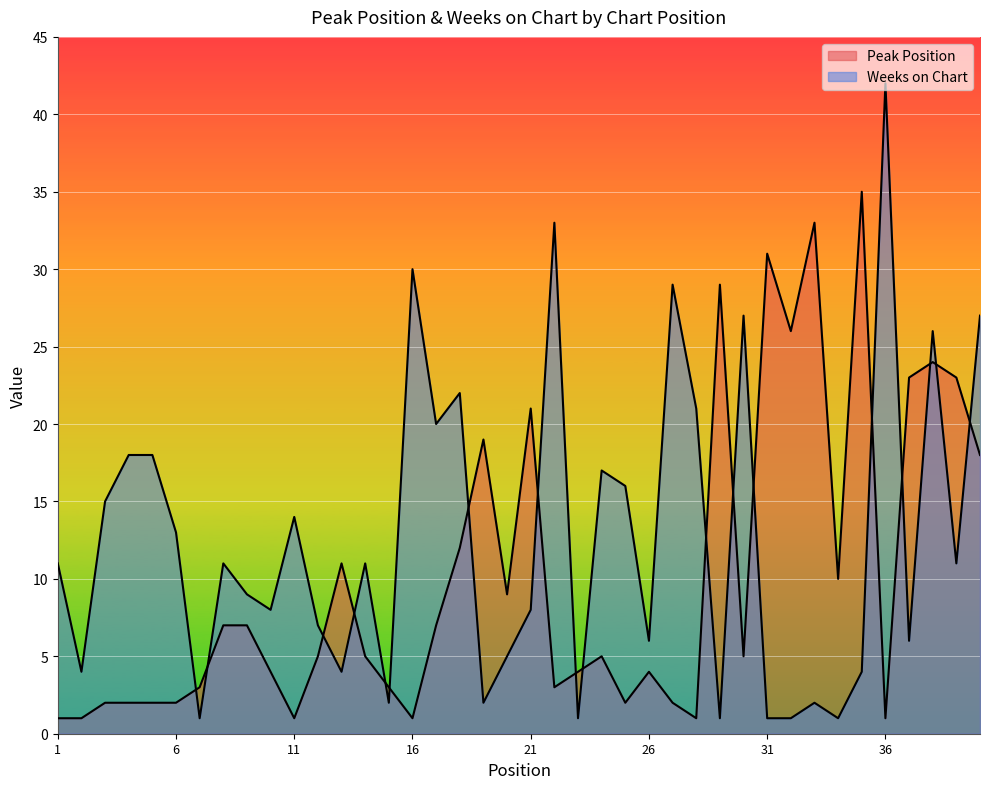

What is the value of the Peak Position point at the 8th from the left?

7